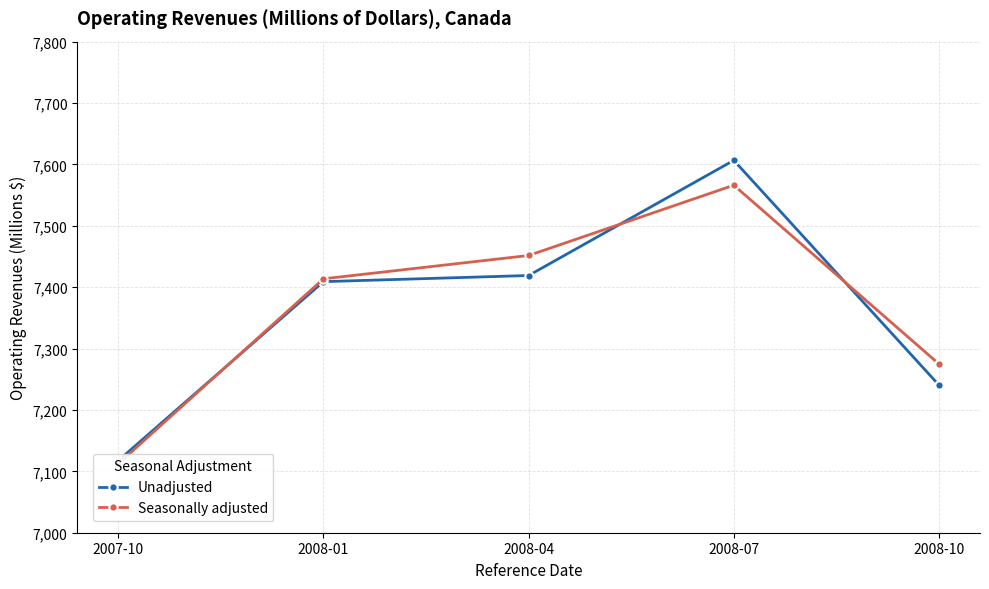

What is the spread (max minus min) of values at 2008-04?

32.6